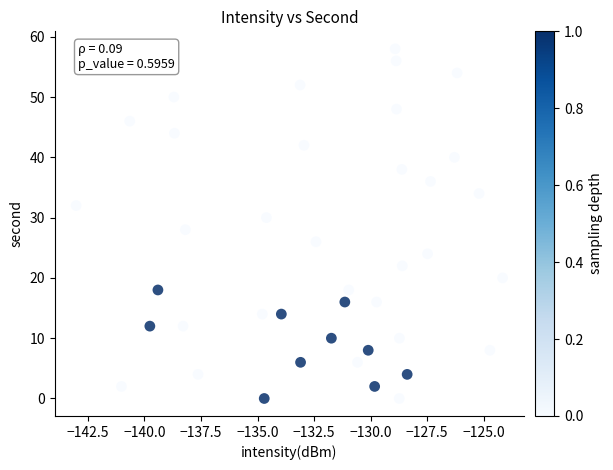

What is the range of Y values (max minus min)?

58